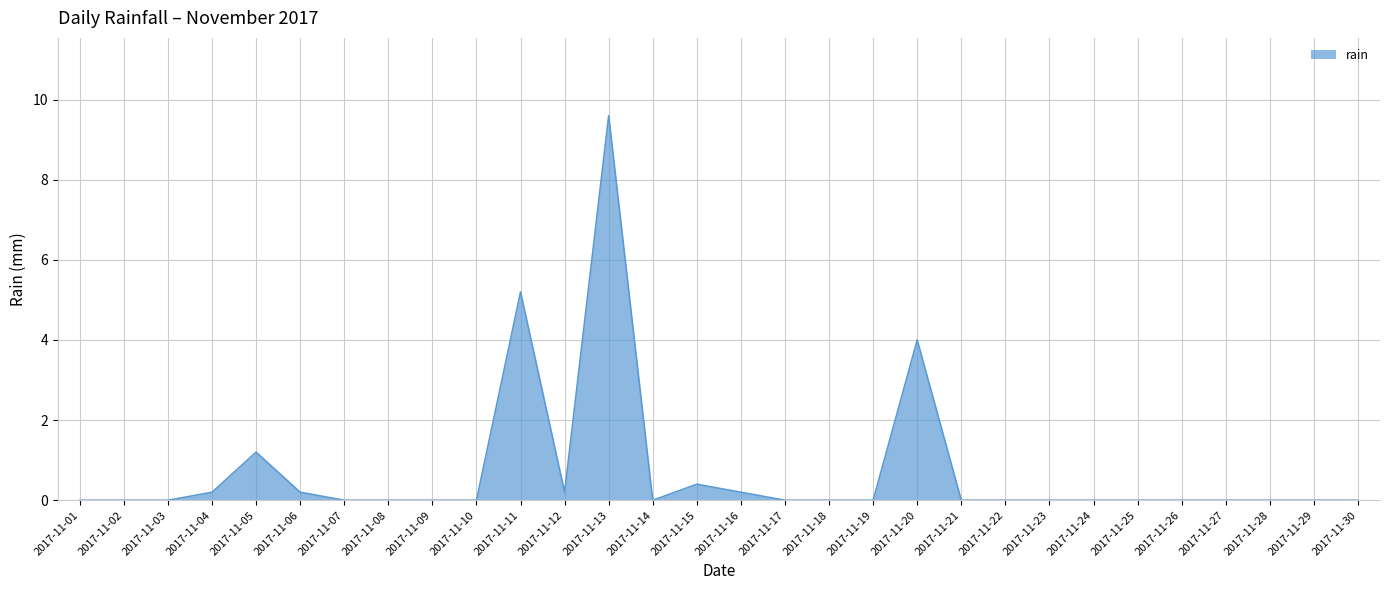

The chart shows a value of -3.1 at 2017-11-14. True or false?

False